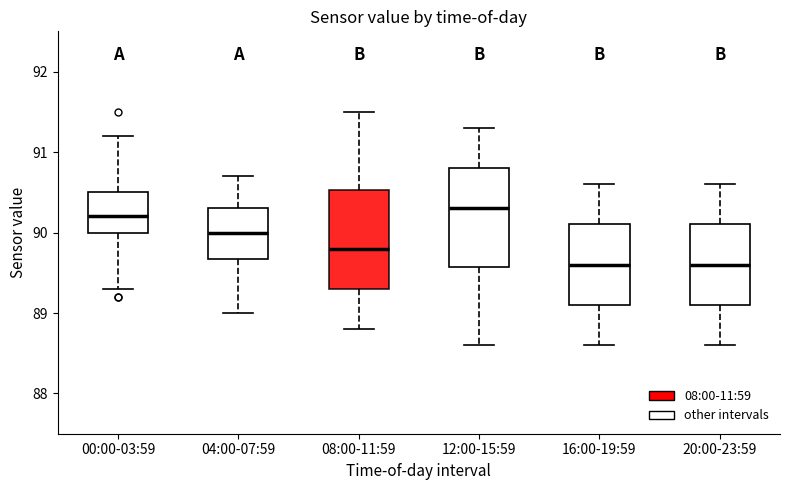

Reading left to right, read every box against the y-axis: the position of its median line, the range the box covers, and the ends of its whiskers. The values are not printed on the chart, so give them approximately, as read against the axis.

00:00-03:59: median 90.2, box 90.0 to 90.5, whiskers 89.3 to 91.2
04:00-07:59: median 90.0, box 89.7 to 90.3, whiskers 89.0 to 90.7
08:00-11:59: median 89.8, box 89.3 to 90.5, whiskers 88.8 to 91.5
12:00-15:59: median 90.3, box 89.6 to 90.8, whiskers 88.6 to 91.3
16:00-19:59: median 89.6, box 89.1 to 90.1, whiskers 88.6 to 90.6
20:00-23:59: median 89.6, box 89.1 to 90.1, whiskers 88.6 to 90.6